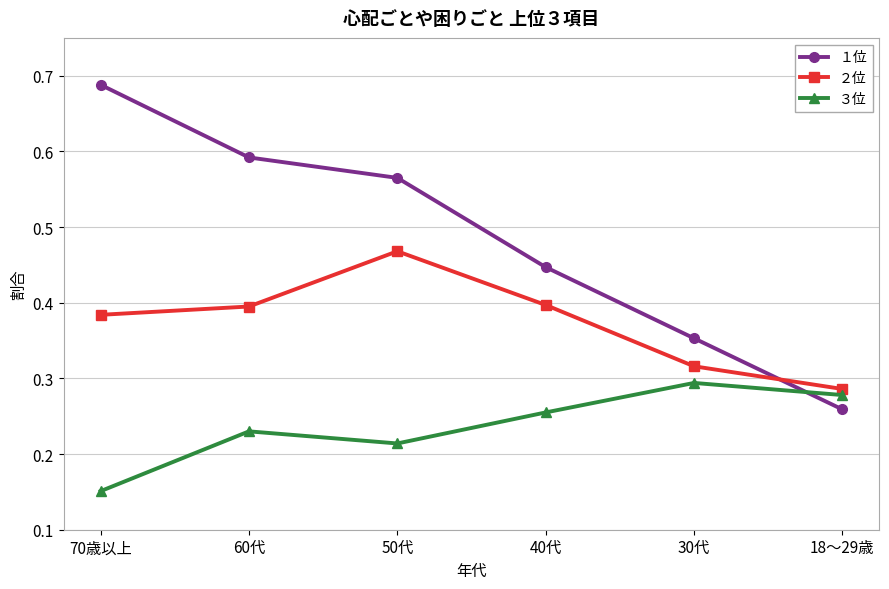

Does the chart have visible grid lines?

Yes